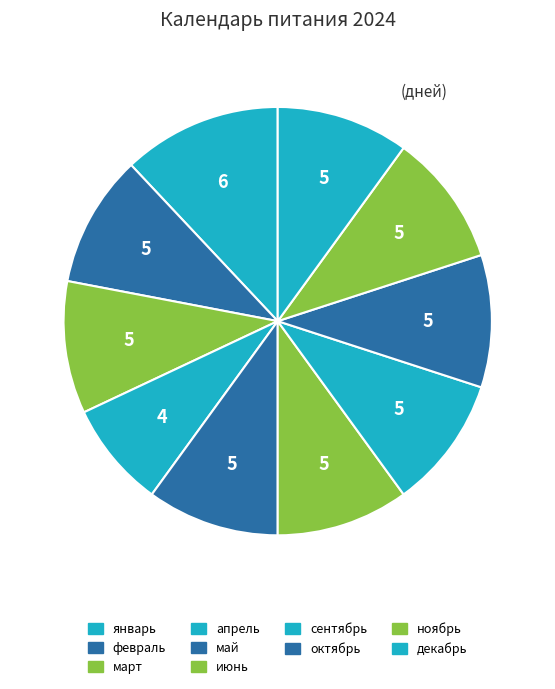

True or false: декабрь accounts for 10% of the total.

True